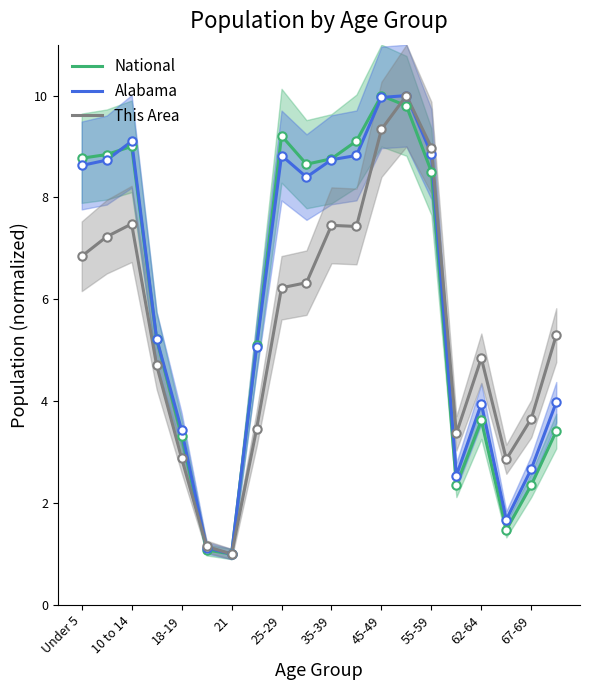

What is the difference between the second highest and second lowest values in the This Area series?

8.2